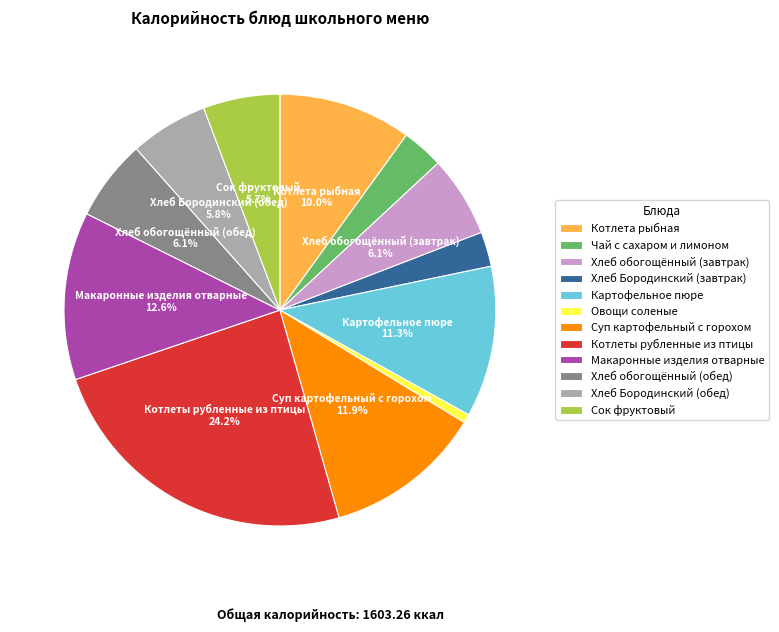

Is the sum of Овощи соленые and Котлеты рубленные из птицы greater than half?

No